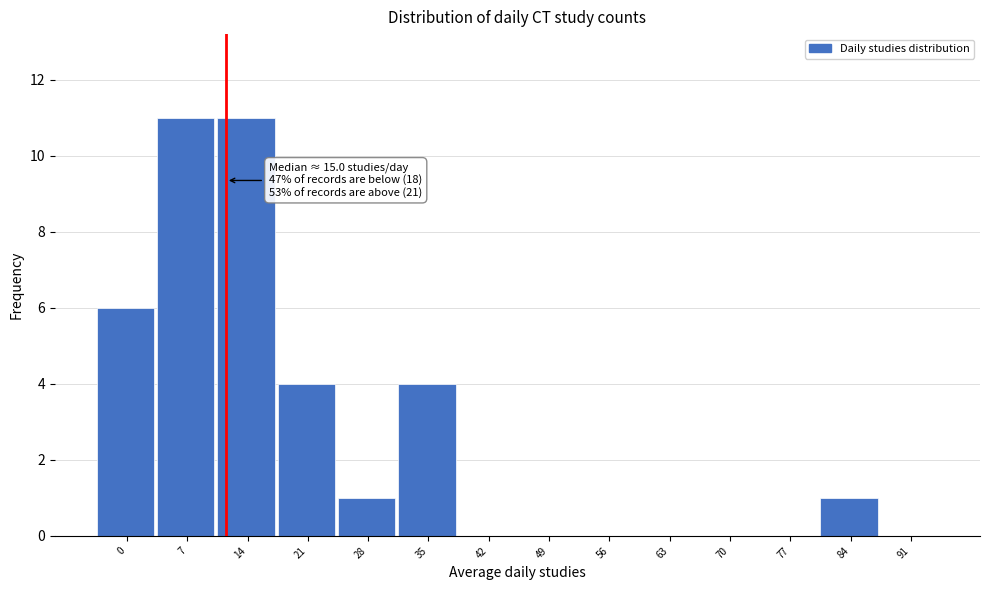

Reading right to left, transcribe all the data shown in this chart.

91=0	84=1	77=0	70=0	63=0	56=0	49=0	42=0	35=4	28=1	21=4	14=11	7=11	0=6